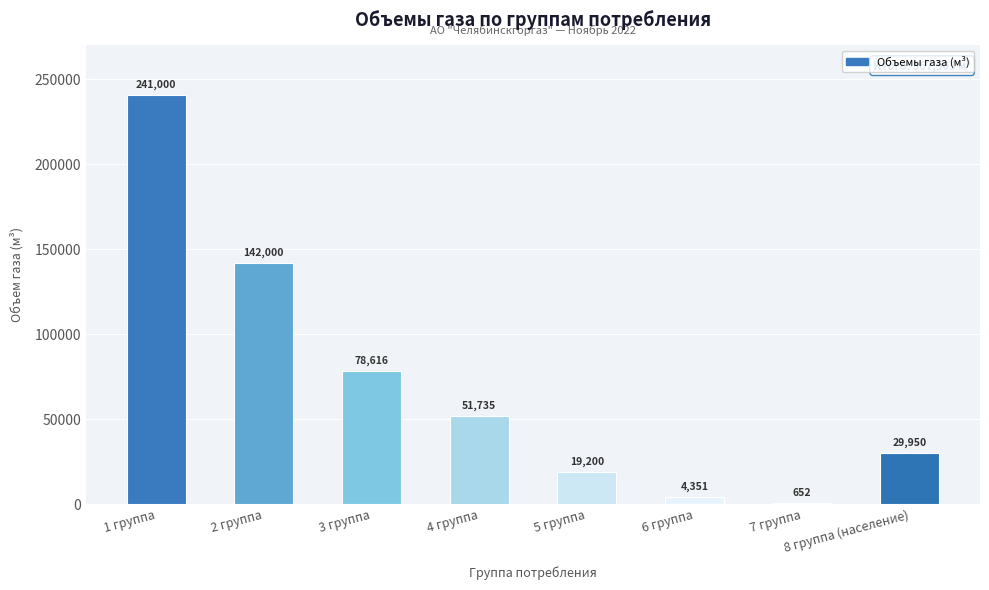

The chart shows a value of 34443.4 at 5 группа. True or false?

False